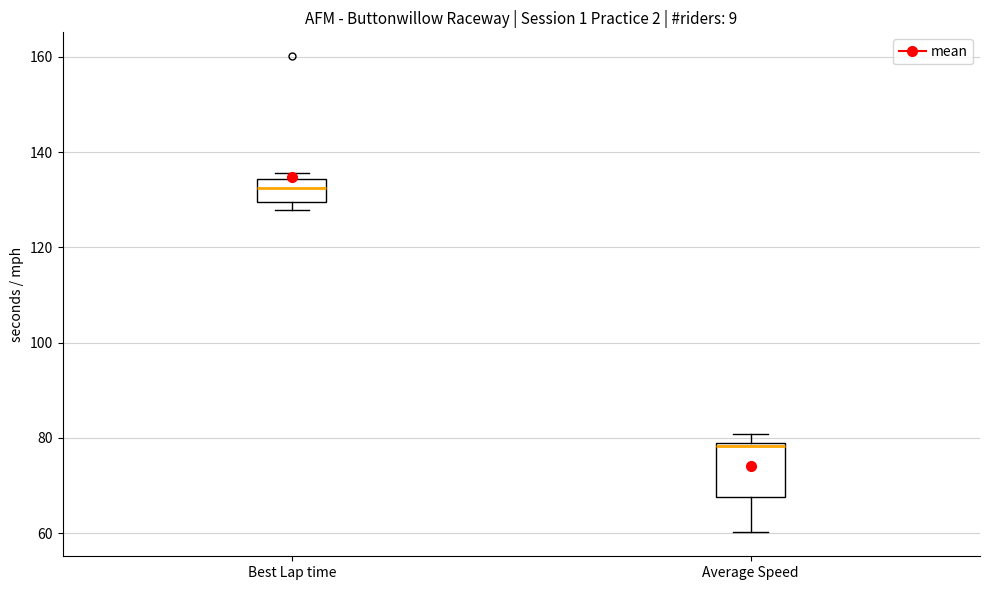

Which box has the lowest median line?

Average Speed